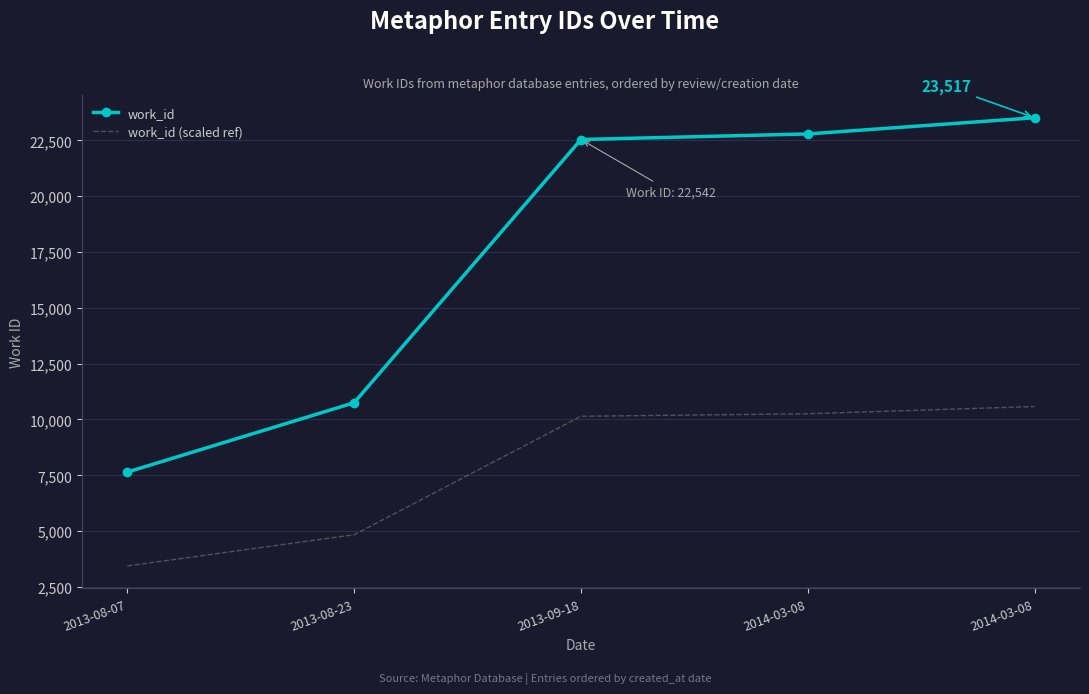

What are all the series names shown in the legend?

work_id, work_id (scaled ref)